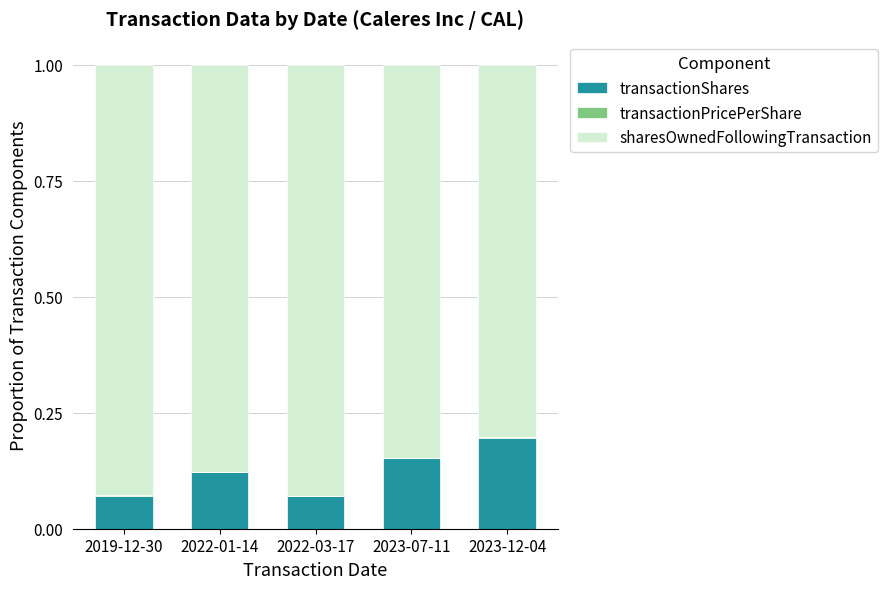

Is it true that transactionShares equals 0.2 at 2023-07-11?

True